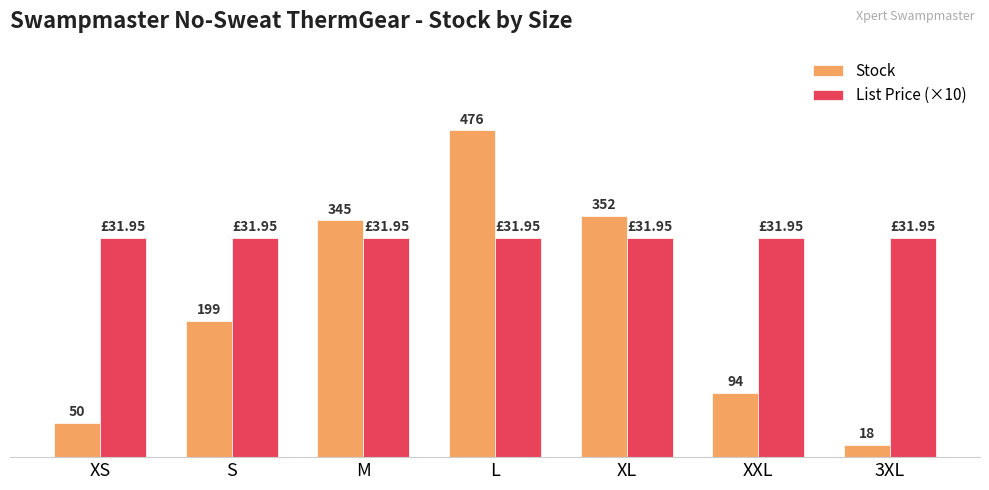

What is the label of the 6th bar from the right?

S